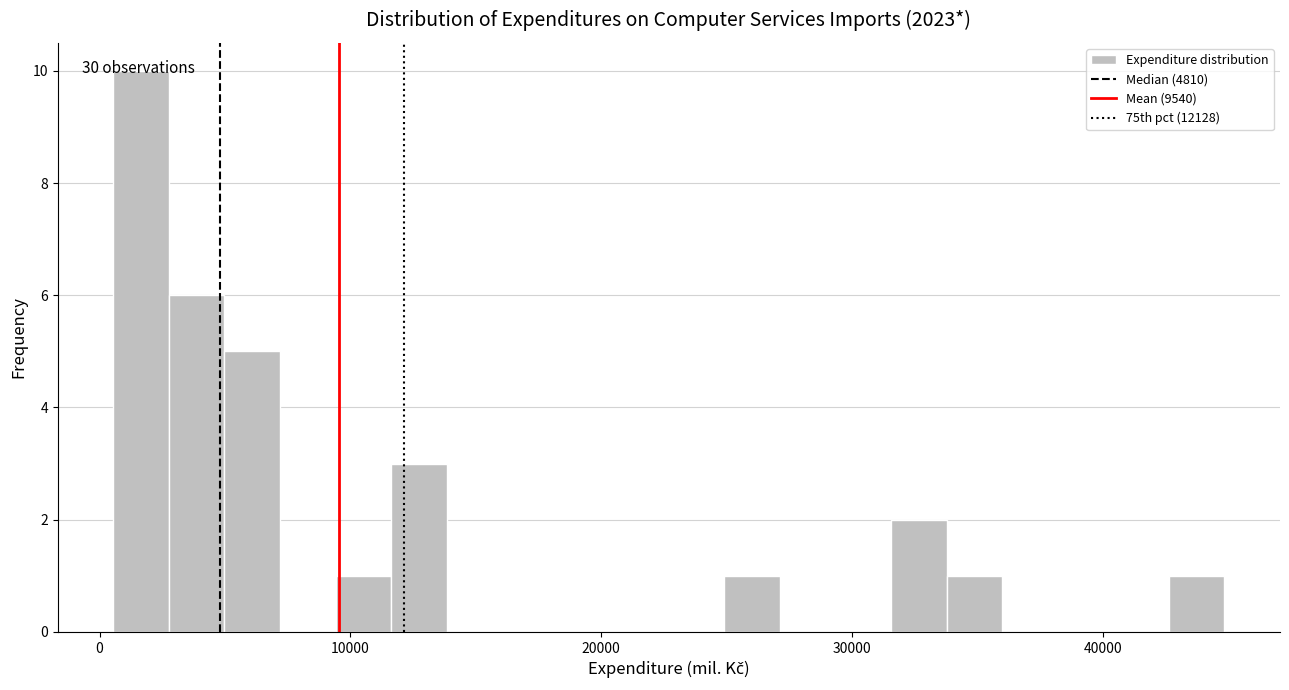

Read against the x-axis, roughly where is the centre of the tallest bar?

2000